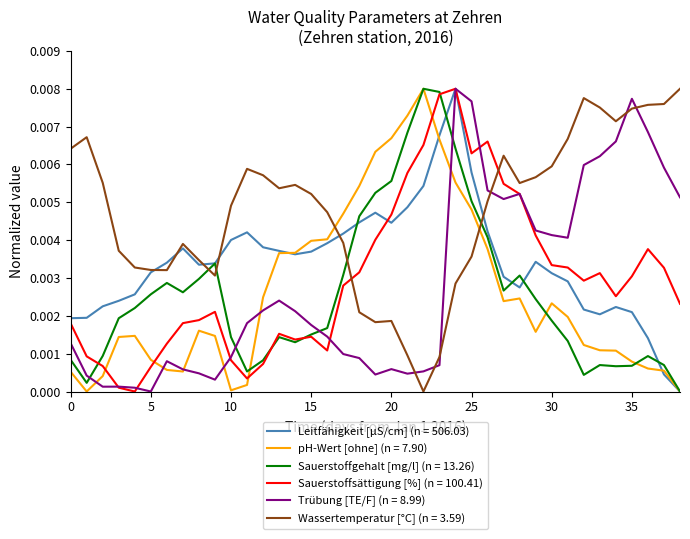

Which series has the largest total across all categories?

Wassertemperatur [°C] (n = 3.59)